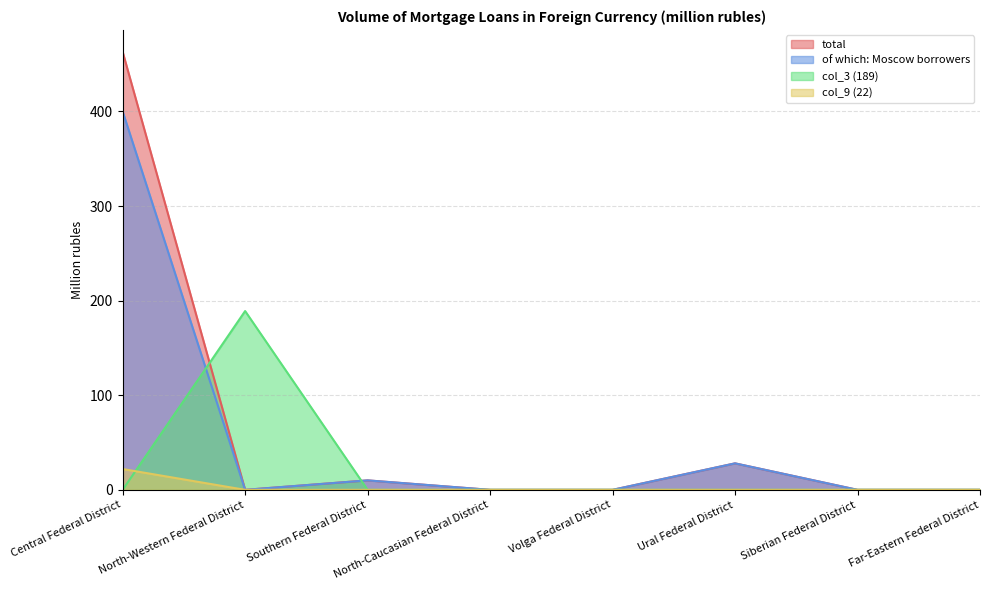

Does the chart have visible grid lines?

Yes